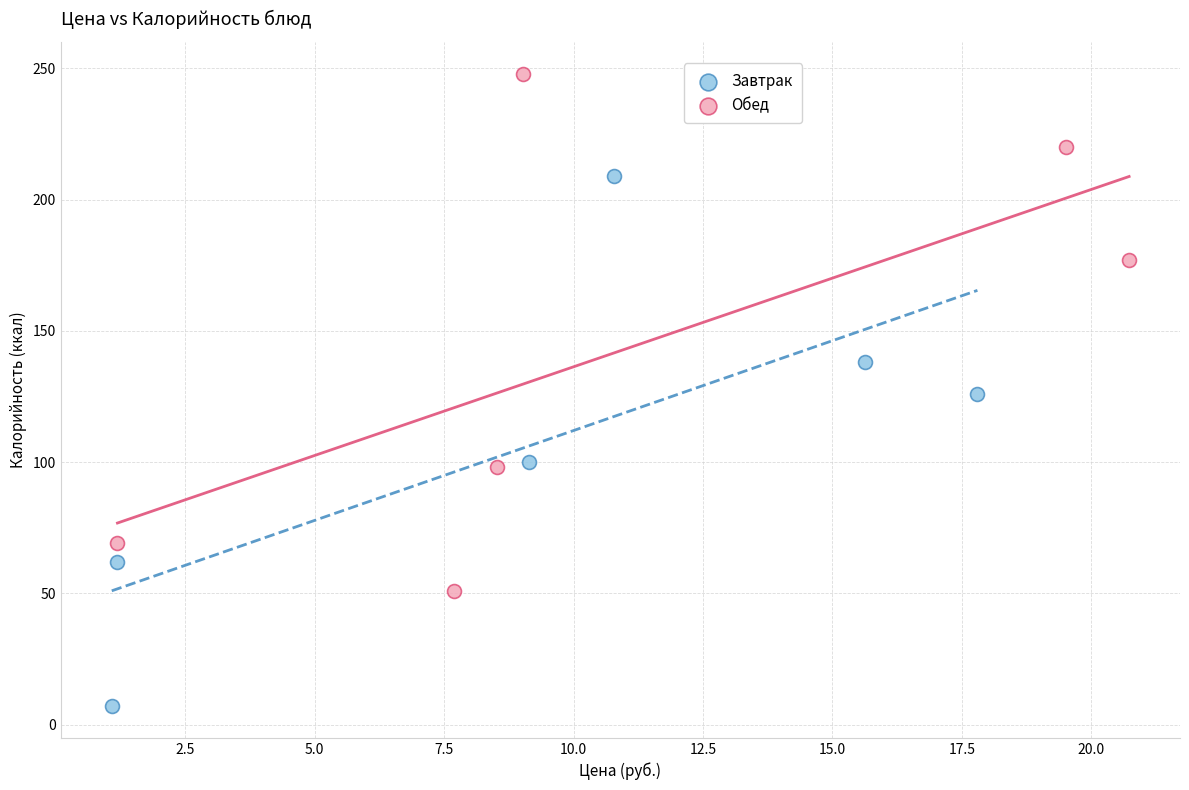

Which series contains the lowest Y value?

Завтрак